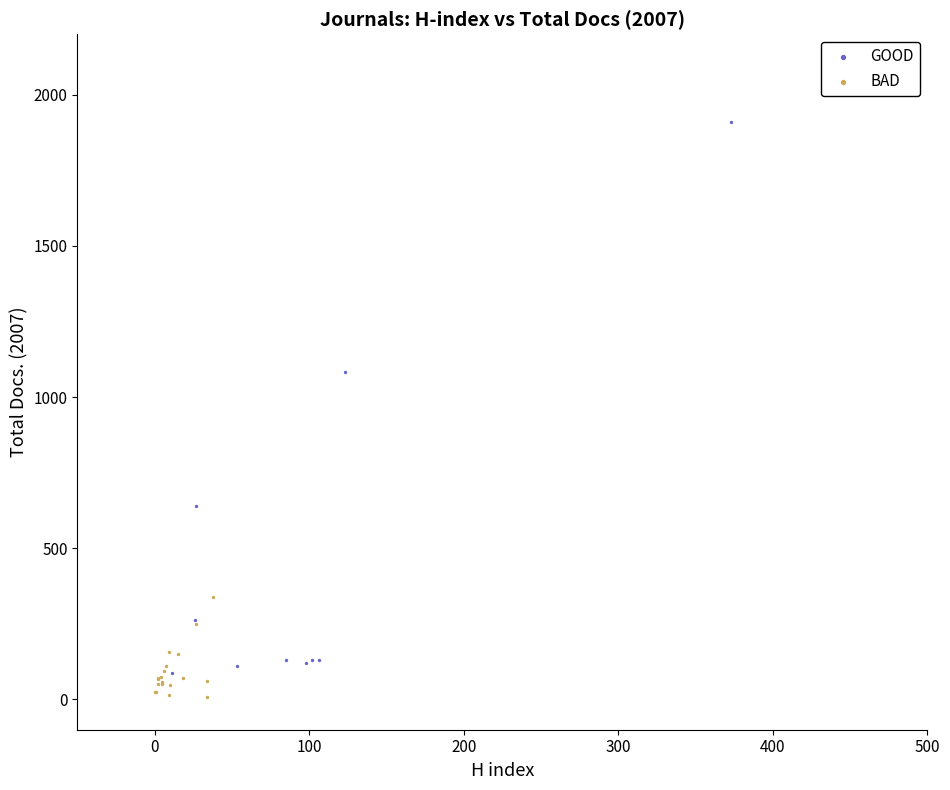

Which series has the largest Y range (max minus min)?

GOOD